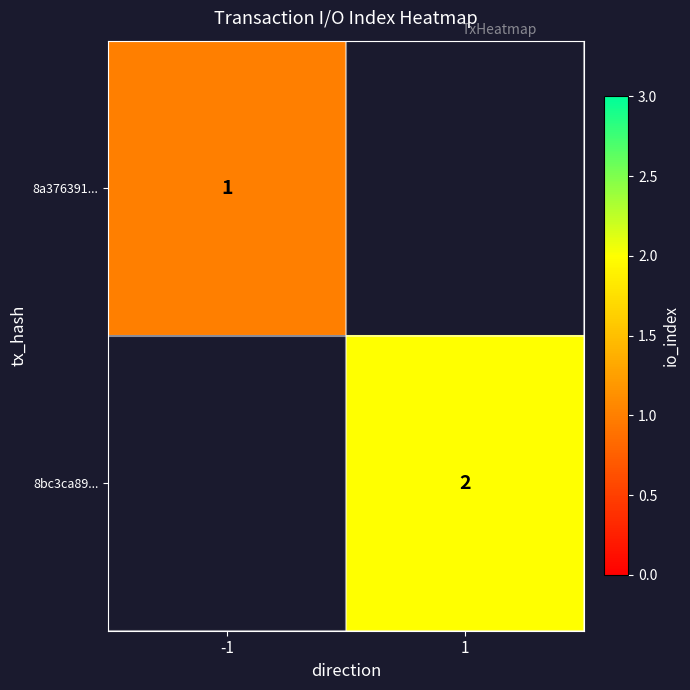

True or false: 8a376391... has a value of 0.2 at -1.

False